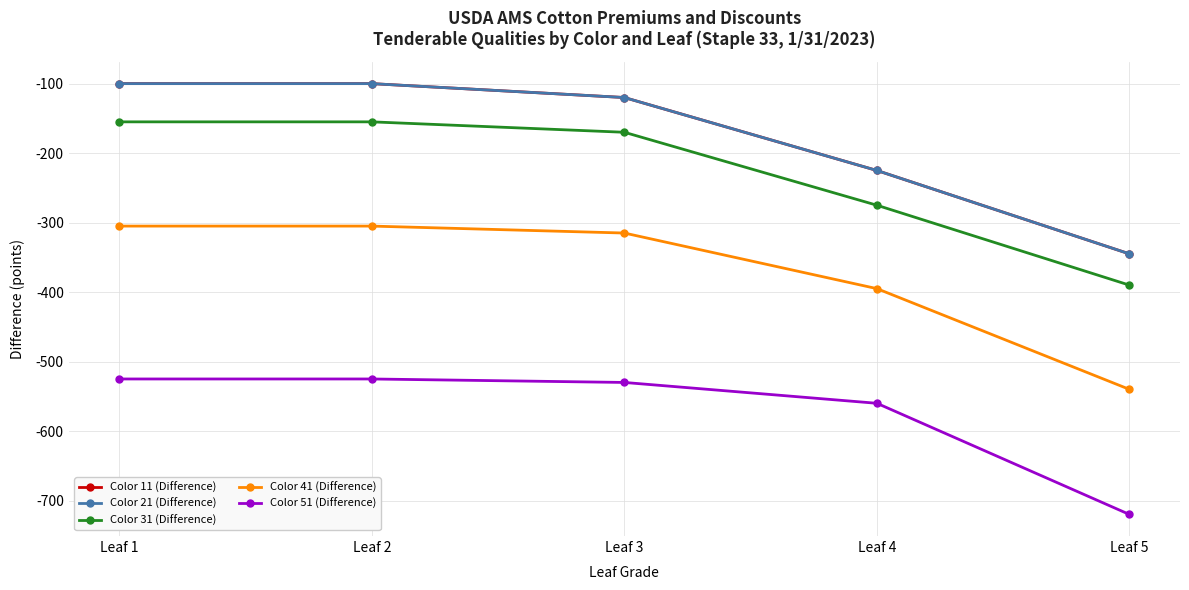

Where does the Color 21 (Difference) series first go above -120?

Leaf 1